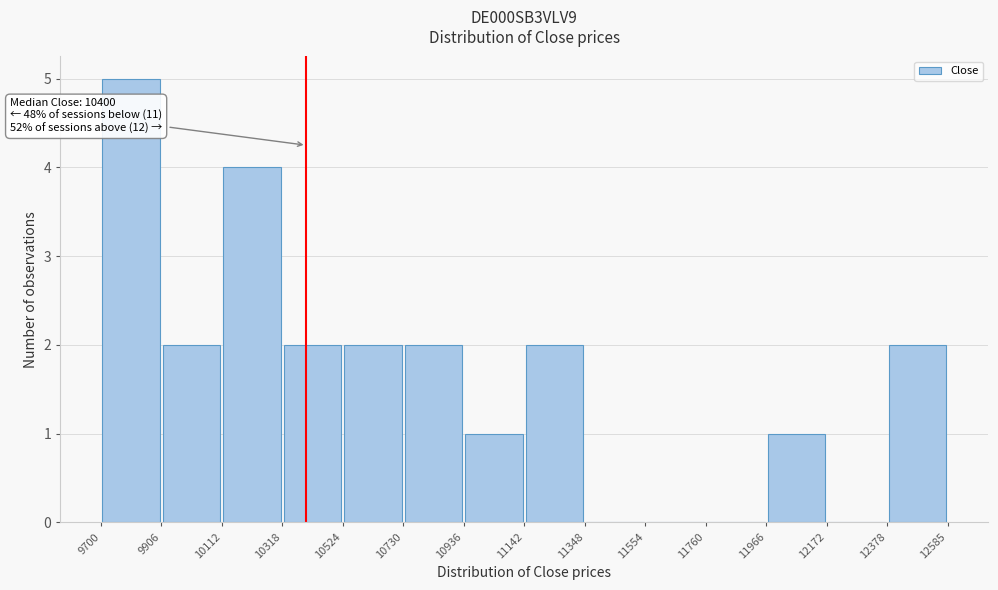

Which range on the x-axis has the tallest bar?

9700 to 9906